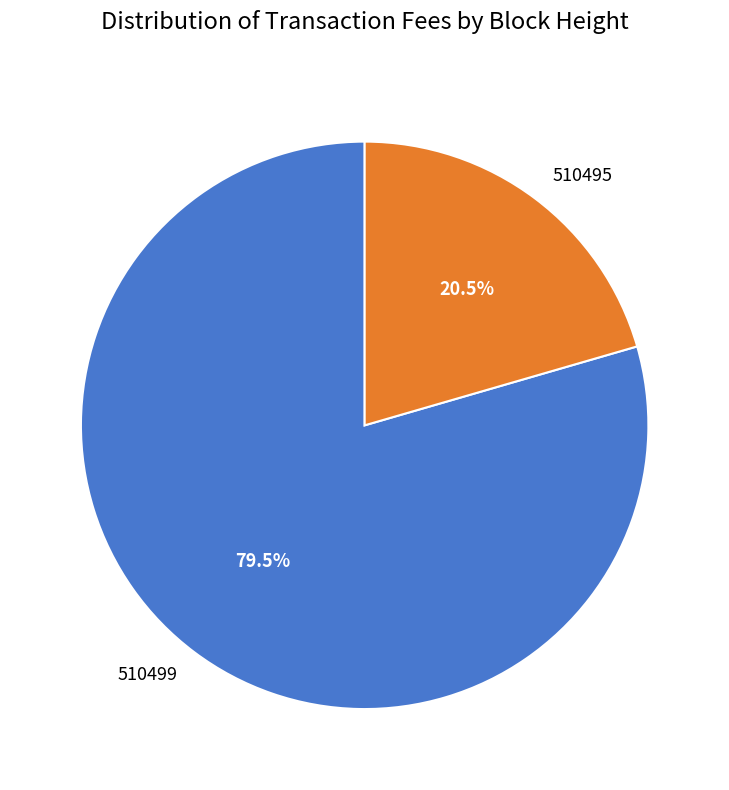

Which slice represents more than half of the pie?

510499